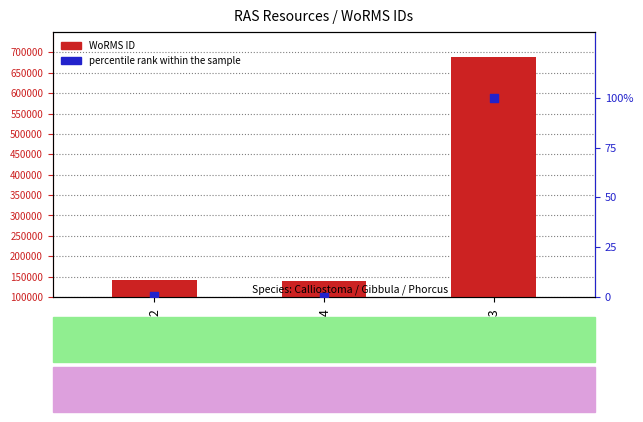

Is the value of WoRMS ID at RAS73 greater than the value of percentile rank within the sample at RAS73?

Yes